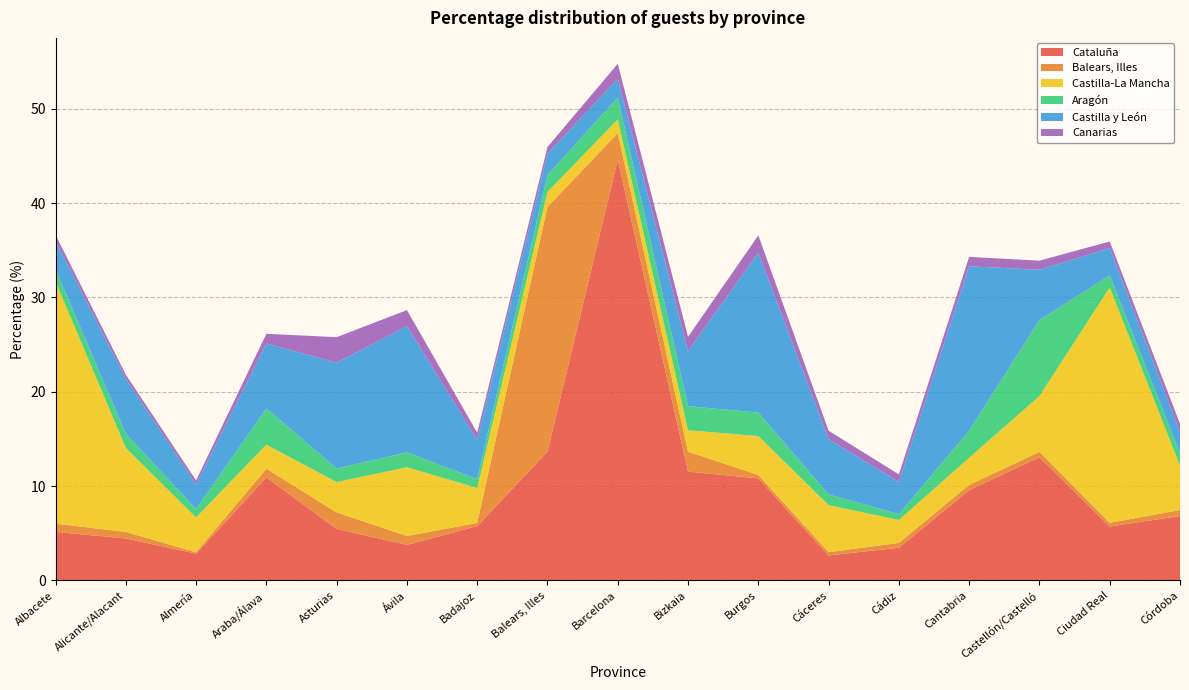

Reading right to left, list all the values displayed in this chart.

Cataluña: 6.8	5.7	13.1	9.6	3.5	2.6	10.8	11.5	44.6	13.7	5.8	3.8	5.5	10.9	2.8	4.5	5.2
Balears, Illes: 0.6	0.4	0.6	0.6	0.5	0.3	0.4	2.1	2.8	25.9	0.3	0.9	1.8	0.9	0.1	0.7	0.9
Castilla-La Mancha: 4.7	24.9	5.9	2.9	2.4	5.0	4.1	2.3	1.5	1.6	3.7	7.3	3.2	2.5	3.7	8.9	25.6
Aragón: 1.3	1.3	8.0	2.9	0.6	1.1	2.5	2.5	2.3	1.8	0.9	1.6	1.4	3.8	0.9	1.5	1.3
Castilla y León: 2.3	2.9	5.3	17.4	3.4	5.9	16.9	5.8	2.0	2.3	4.2	13.4	11.2	6.9	2.6	5.8	3.0
Canarias: 0.9	0.7	1.0	1.0	0.8	0.9	1.8	1.5	1.6	0.7	0.8	1.7	2.7	1.0	0.4	0.4	0.6